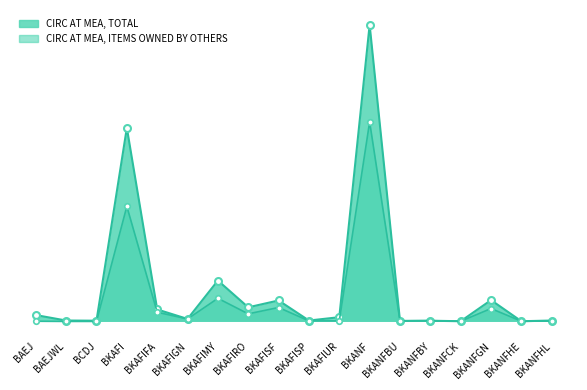

Which series has the largest range (max minus min)?

CIRC AT MEA, TOTAL